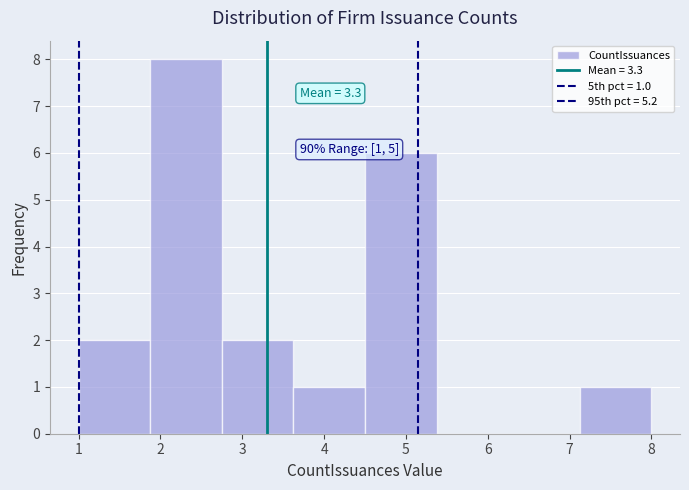

Which range on the x-axis has the tallest bar?

1.9 to 2.8